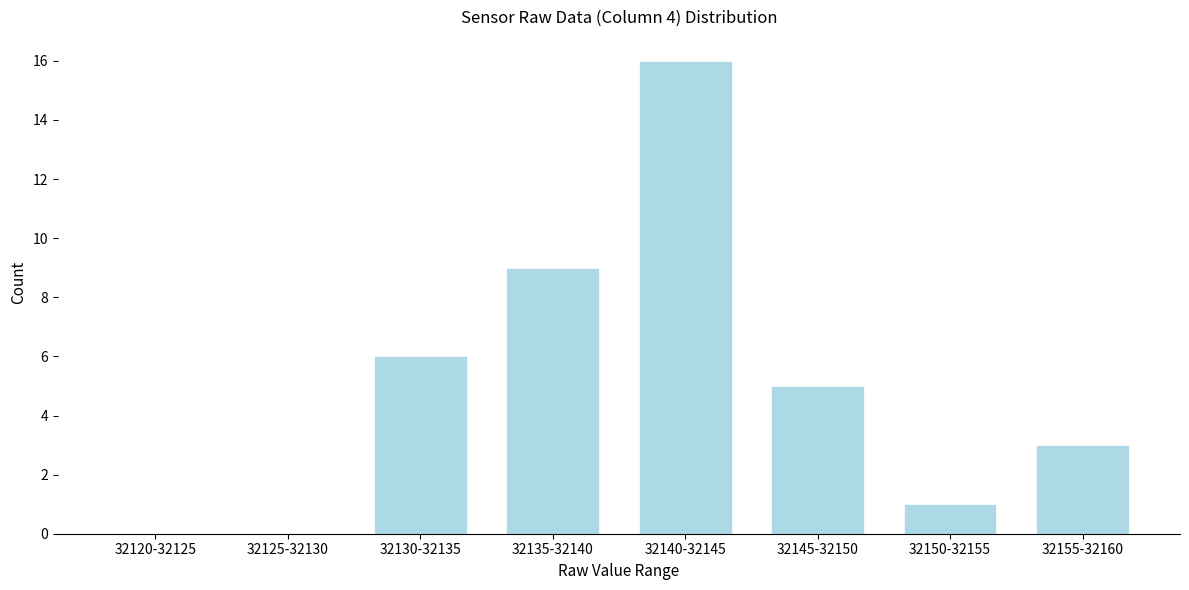

Reading left to right, transcribe all the data shown in this chart.

32120-32125=0	32125-32130=0	32130-32135=6	32135-32140=9	32140-32145=16	32145-32150=5	32150-32155=1	32155-32160=3